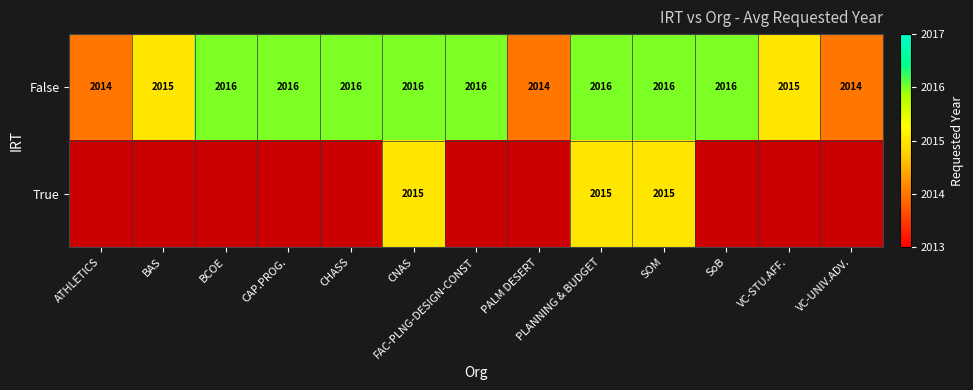

The False series shows 973 at SoB. True or false?

False